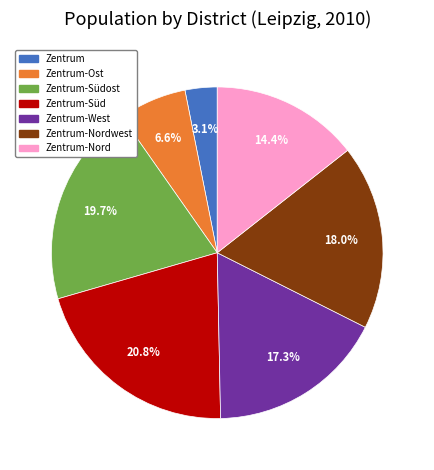

Is there a majority slice in this chart?

No